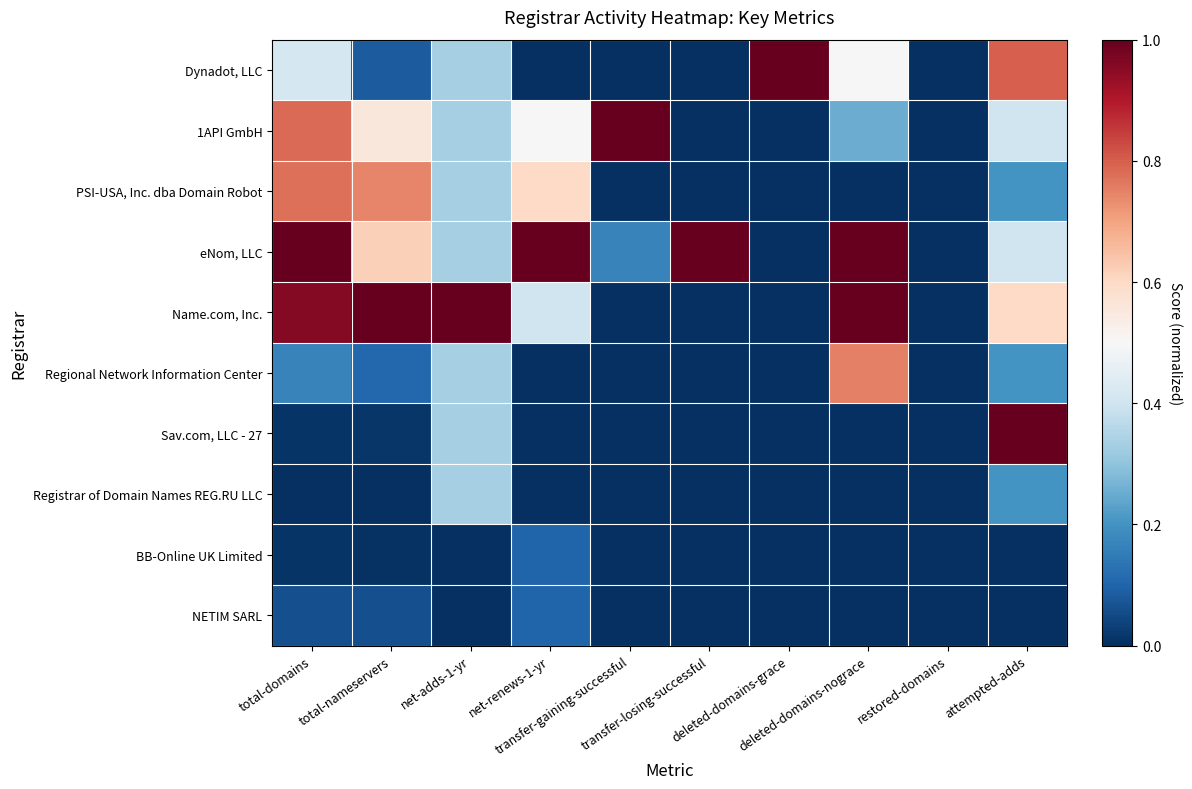

Reading left to right, what are all the values shown in this chart?

Dynadot, LLC: total-domains=0.4	total-nameservers=0.1	net-adds-1-yr=0.3	net-renews-1-yr=0.0	transfer-gaining-successful=0.0	transfer-losing-successful=0.0	deleted-domains-grace=1.0	deleted-domains-nograce=0.5	restored-domains=0.0	attempted-adds=0.8
1API GmbH: total-domains=0.8	total-nameservers=0.6	net-adds-1-yr=0.3	net-renews-1-yr=0.5	transfer-gaining-successful=1.0	transfer-losing-successful=0.0	deleted-domains-grace=0.0	deleted-domains-nograce=0.2	restored-domains=0.0	attempted-adds=0.4
PSI-USA, Inc. dba Domain Robot: total-domains=0.8	total-nameservers=0.7	net-adds-1-yr=0.3	net-renews-1-yr=0.6	transfer-gaining-successful=0.0	transfer-losing-successful=0.0	deleted-domains-grace=0.0	deleted-domains-nograce=0.0	restored-domains=0.0	attempted-adds=0.2
eNom, LLC: total-domains=1.0	total-nameservers=0.6	net-adds-1-yr=0.3	net-renews-1-yr=1.0	transfer-gaining-successful=0.2	transfer-losing-successful=1.0	deleted-domains-grace=0.0	deleted-domains-nograce=1.0	restored-domains=0.0	attempted-adds=0.4
Name.com, Inc.: total-domains=1.0	total-nameservers=1.0	net-adds-1-yr=1.0	net-renews-1-yr=0.4	transfer-gaining-successful=0.0	transfer-losing-successful=0.0	deleted-domains-grace=0.0	deleted-domains-nograce=1.0	restored-domains=0.0	attempted-adds=0.6
Regional Network Information Center: total-domains=0.2	total-nameservers=0.1	net-adds-1-yr=0.3	net-renews-1-yr=0.0	transfer-gaining-successful=0.0	transfer-losing-successful=0.0	deleted-domains-grace=0.0	deleted-domains-nograce=0.8	restored-domains=0.0	attempted-adds=0.2
Sav.com, LLC - 27: total-domains=0.0	total-nameservers=0.0	net-adds-1-yr=0.3	net-renews-1-yr=0.0	transfer-gaining-successful=0.0	transfer-losing-successful=0.0	deleted-domains-grace=0.0	deleted-domains-nograce=0.0	restored-domains=0.0	attempted-adds=1.0
Registrar of Domain Names REG.RU LLC: total-domains=0.0	total-nameservers=0.0	net-adds-1-yr=0.3	net-renews-1-yr=0.0	transfer-gaining-successful=0.0	transfer-losing-successful=0.0	deleted-domains-grace=0.0	deleted-domains-nograce=0.0	restored-domains=0.0	attempted-adds=0.2
BB-Online UK Limited: total-domains=0.0	total-nameservers=0.0	net-adds-1-yr=0.0	net-renews-1-yr=0.1	transfer-gaining-successful=0.0	transfer-losing-successful=0.0	deleted-domains-grace=0.0	deleted-domains-nograce=0.0	restored-domains=0.0	attempted-adds=0.0
NETIM SARL: total-domains=0.1	total-nameservers=0.1	net-adds-1-yr=0.0	net-renews-1-yr=0.1	transfer-gaining-successful=0.0	transfer-losing-successful=0.0	deleted-domains-grace=0.0	deleted-domains-nograce=0.0	restored-domains=0.0	attempted-adds=0.0